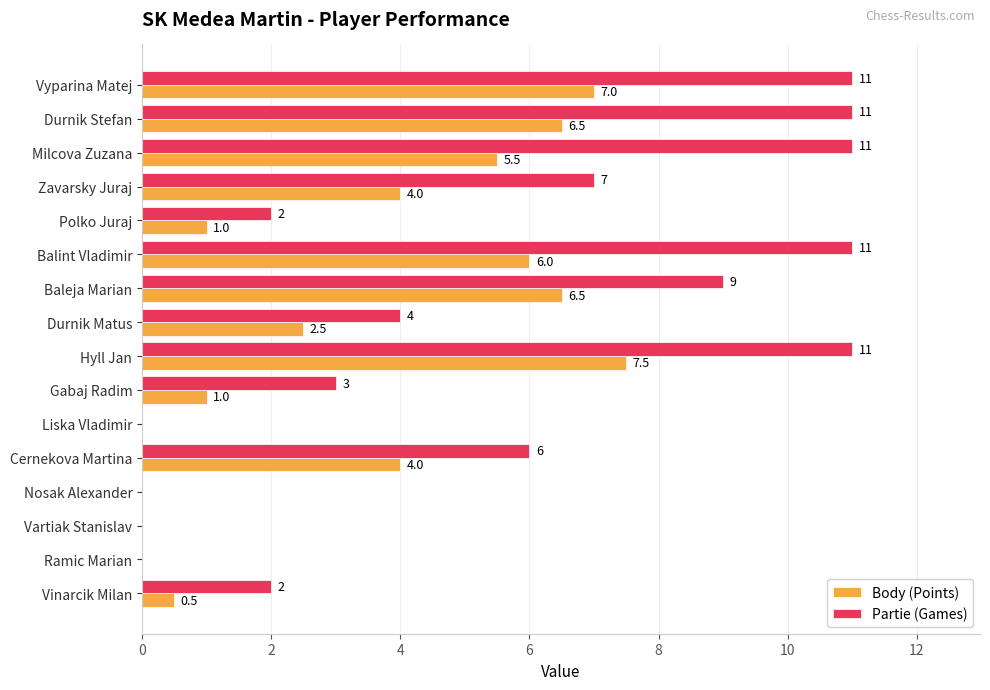

What is the maximum value for Body (Points)?

7.5